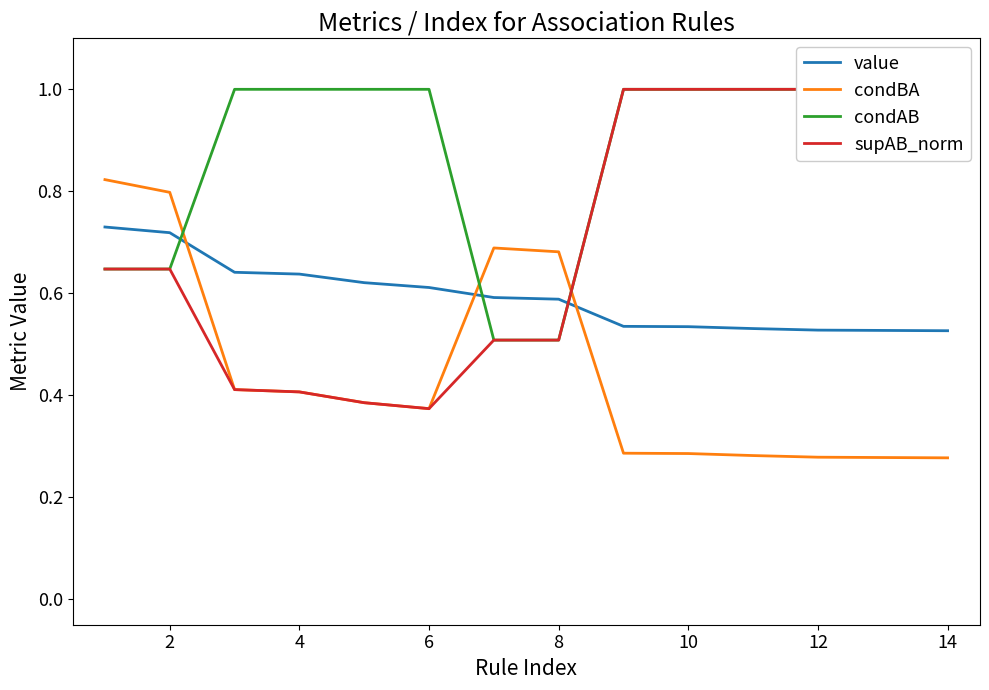

Reading left to right, what are all the values shown in this chart?

value: 0.7	0.7	0.6	0.6	0.6	0.6	0.6	0.6	0.5	0.5	0.5	0.5	0.5	0.5
condBA: 0.8	0.8	0.4	0.4	0.4	0.4	0.7	0.7	0.3	0.3	0.3	0.3	0.3	0.3
condAB: 0.6	0.6	1.0	1.0	1.0	1.0	0.5	0.5	1.0	1.0	1.0	1.0	1.0	1.0
supAB_norm: 0.6	0.6	0.4	0.4	0.4	0.4	0.5	0.5	1.0	1.0	1.0	1.0	1.0	1.0